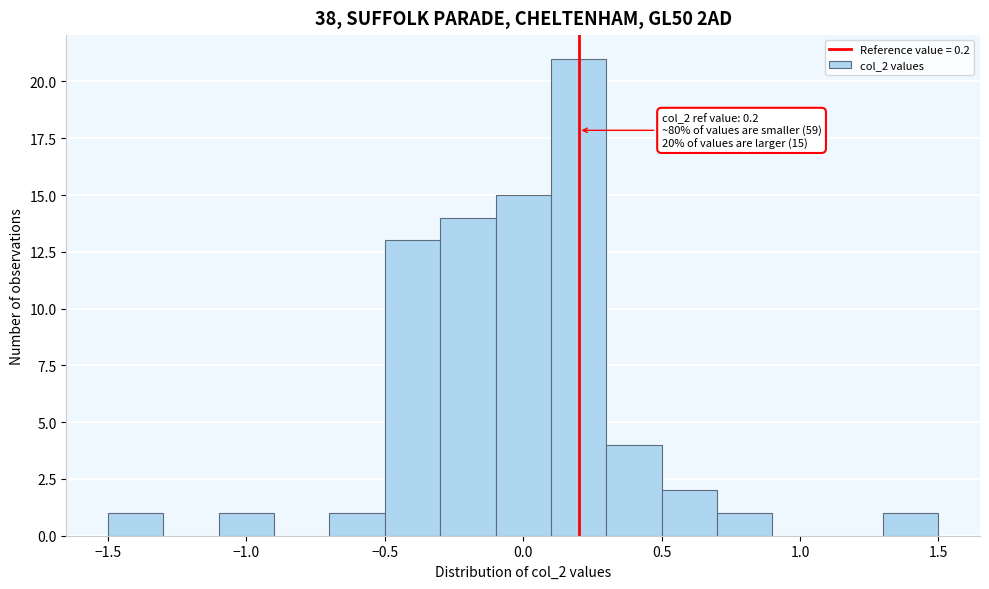

Over which range of the x-axis is the bar tallest?

0.1 to 0.3